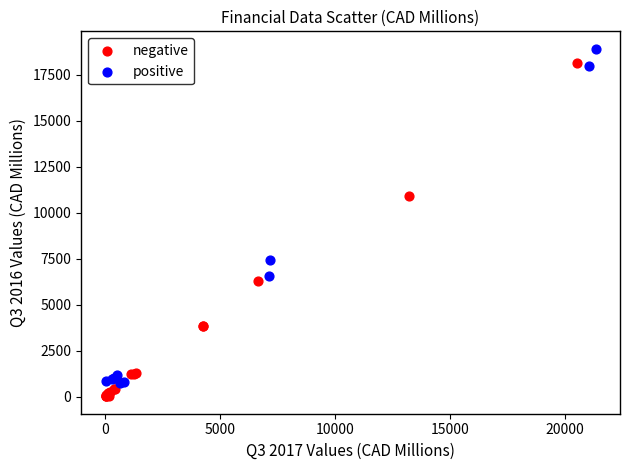

What are all the series names shown in the legend?

negative, positive